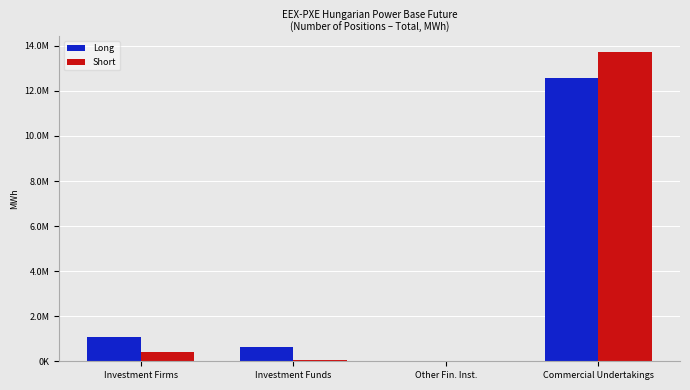

What are all the series names shown in the legend?

Long, Short